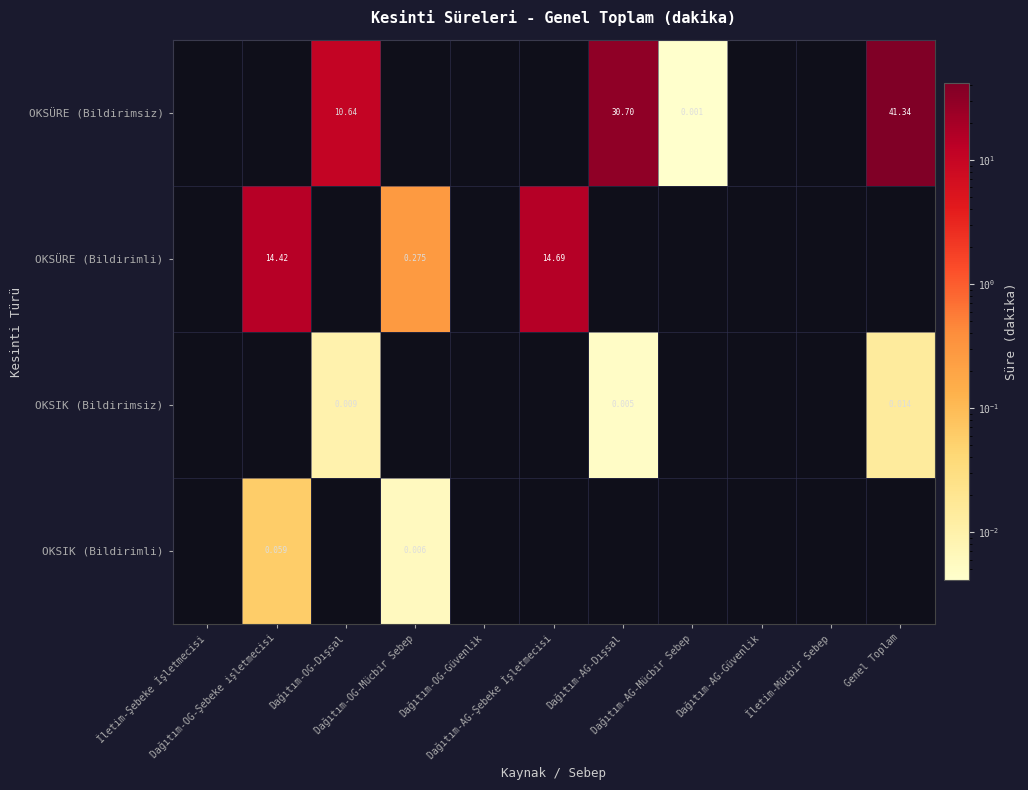

Which series has the largest total across all categories?

OKSÜRE (Bildirimsiz)